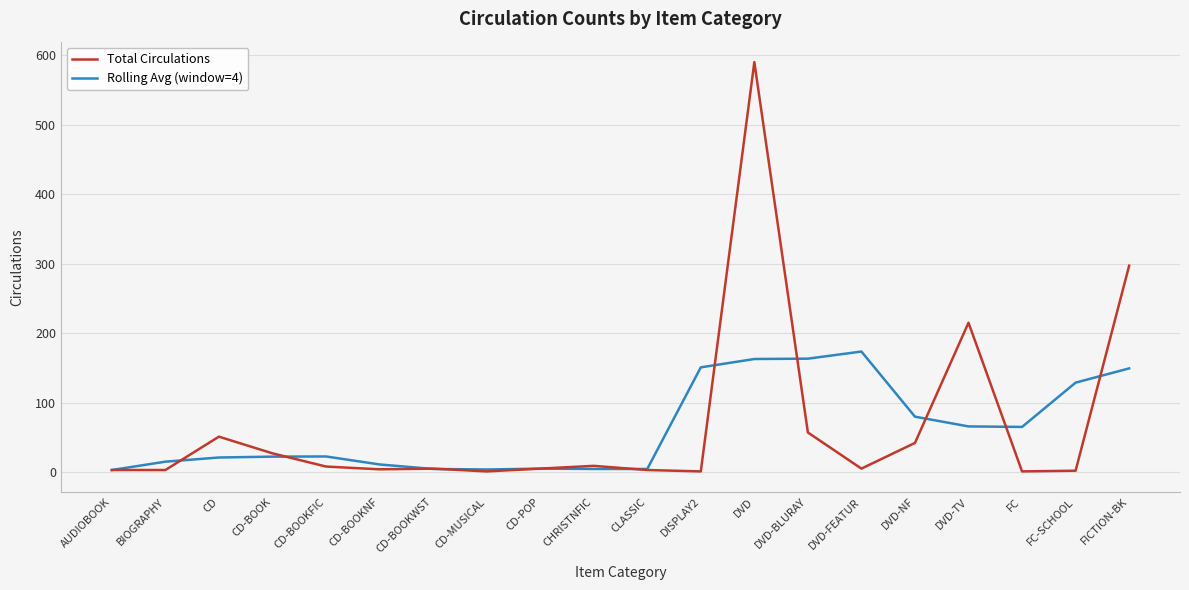

In Rolling Avg (window=4), how many points are higher than both neighbors (excluding endpoints)?

3